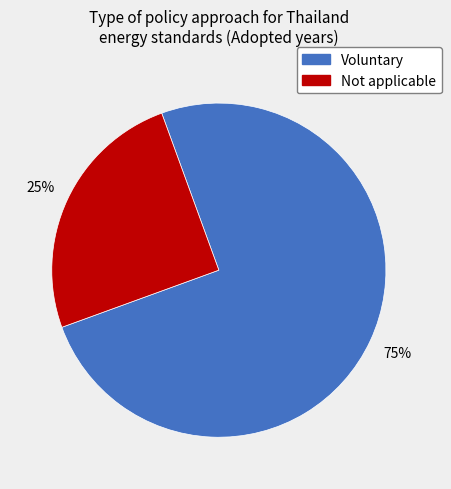

Is there any slice that represents more than half of the pie?

Yes